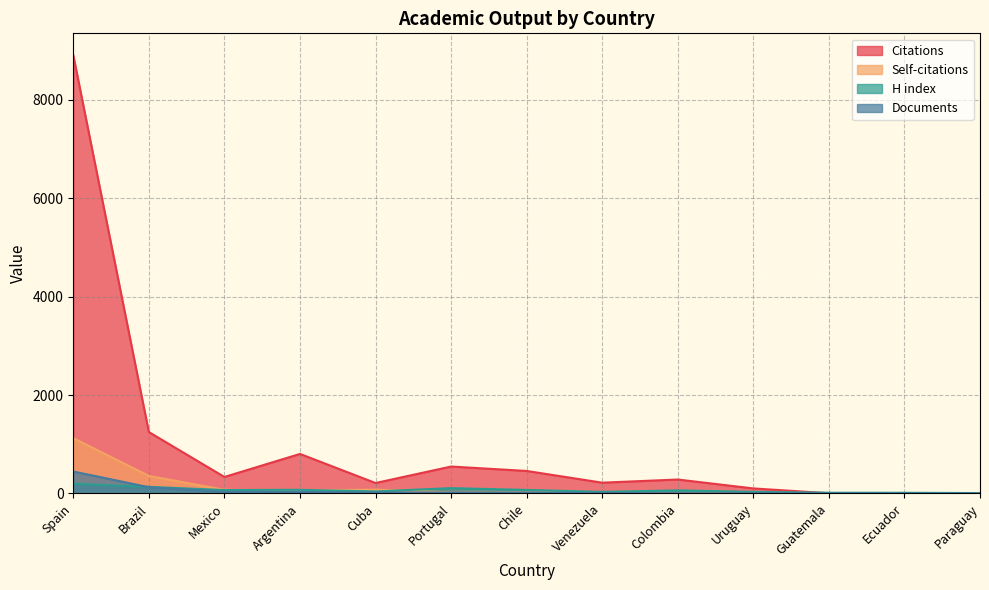

How many lines are shown in the chart?

4